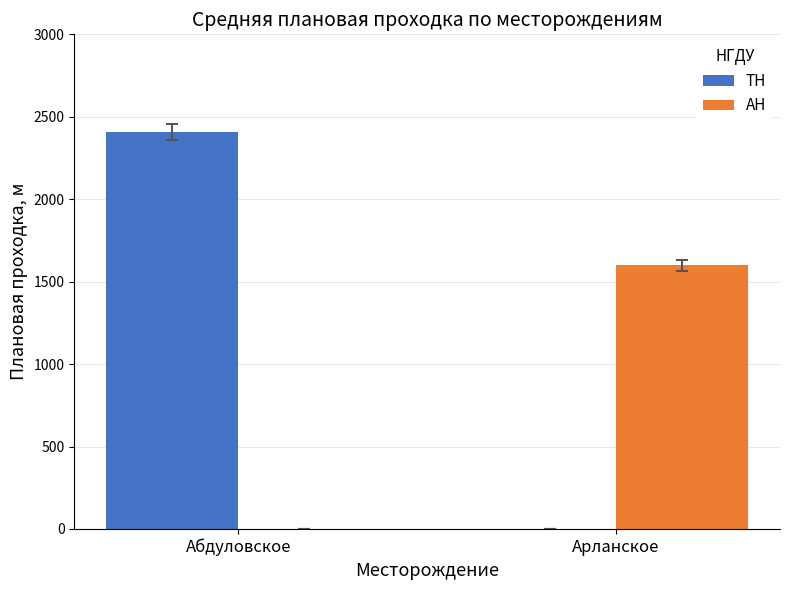

Reading left to right, transcribe all the data shown in this chart.

ТН: 2407.0	0.0
АН: 0.0	1598.9